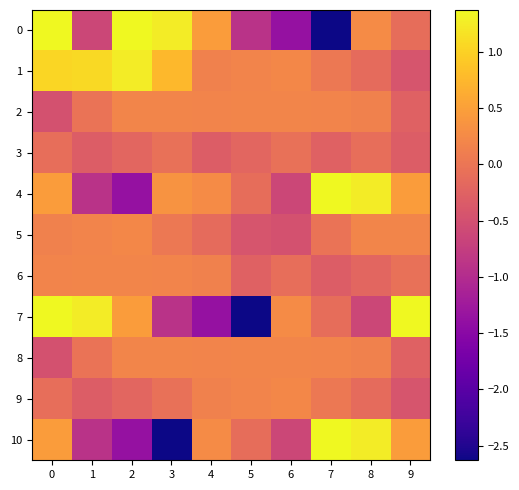

At 7, list the series in order from largest to smallest.

4, 10, 2, 8, 1, 9, 5, 7, 3, 6, 0